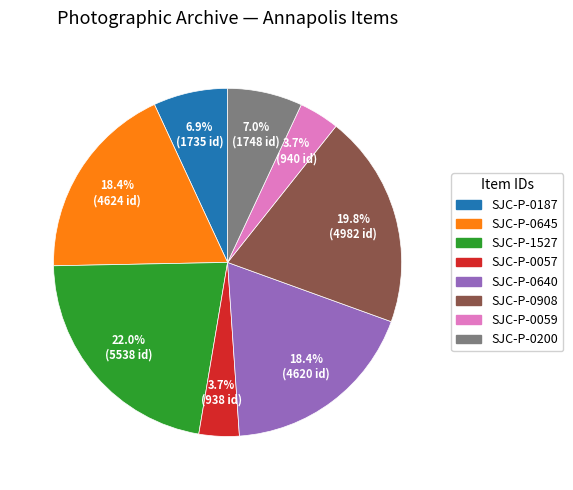

To the nearest percent, what is the difference between the SJC-P-0908 and SJC-P-0187 slice percentages?

13%